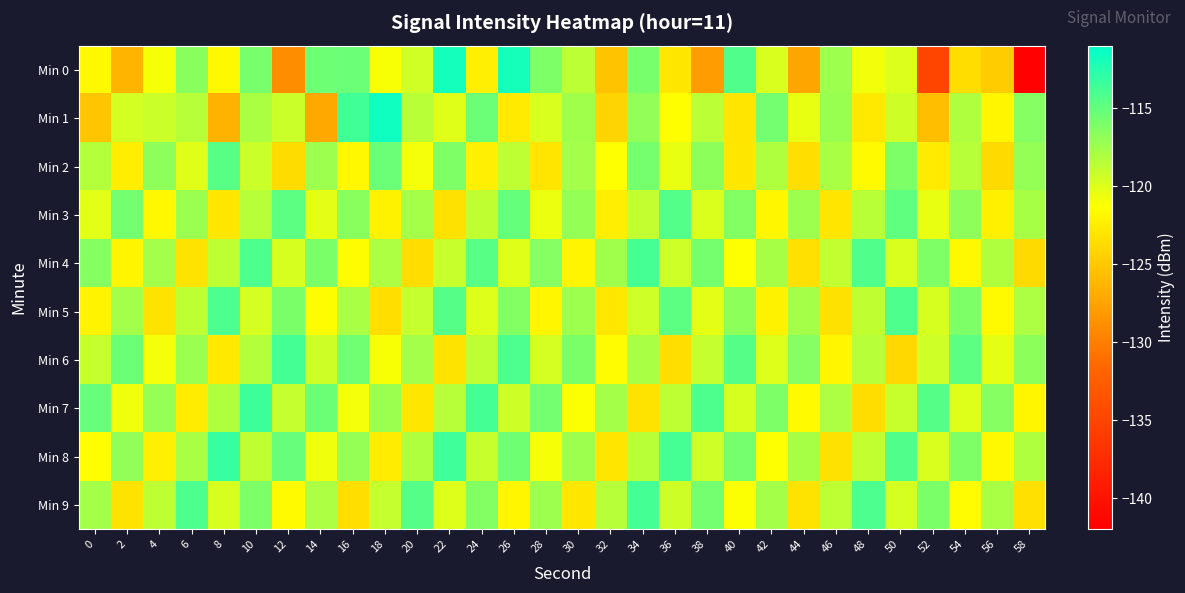

Which label corresponds to the largest value in the chart?

18